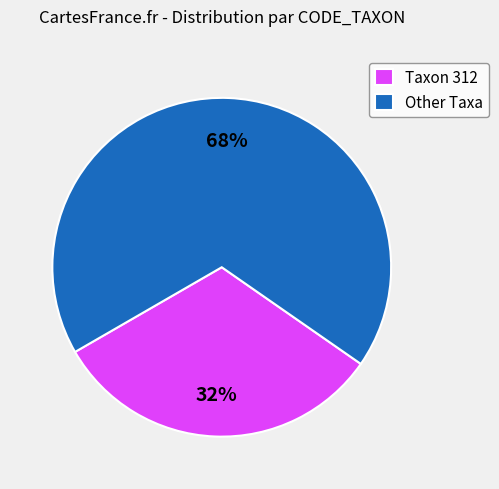

Is there any slice that represents more than half of the pie?

Yes